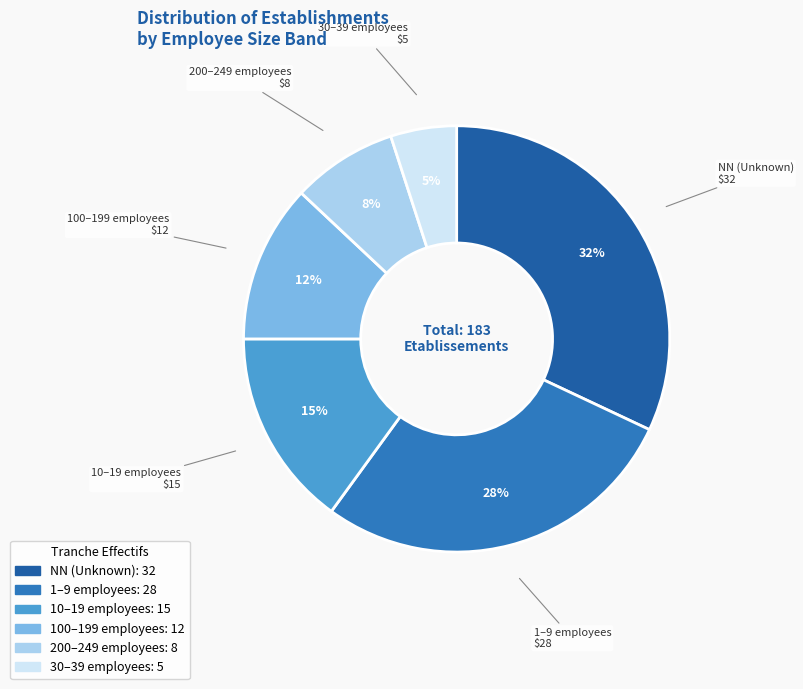

Count the number of slices in the pie.

6